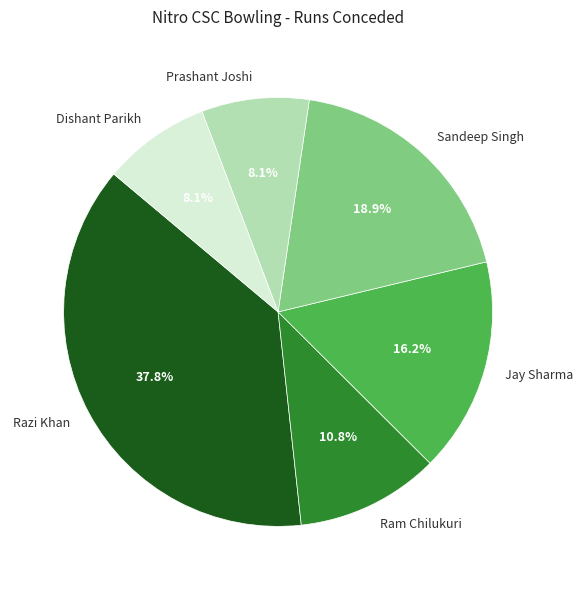

Which slice is the largest?

Razi Khan